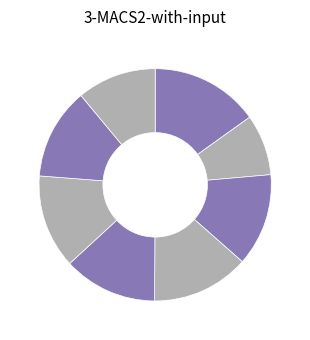

Count the number of slices in the pie.

8